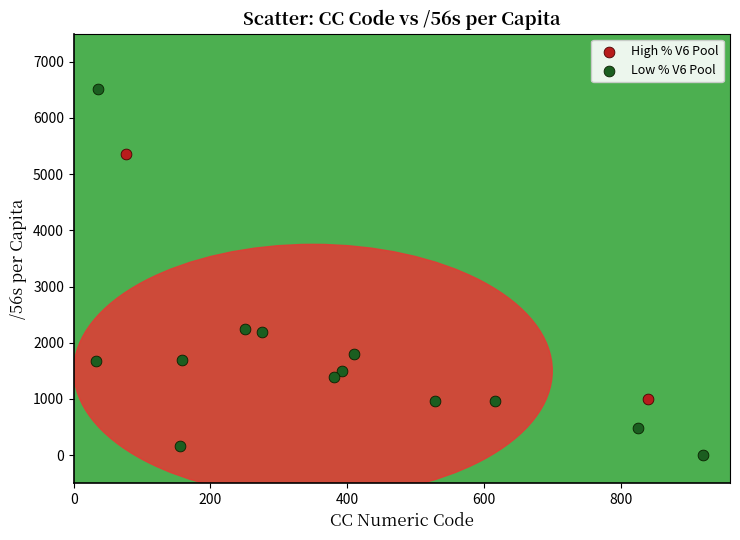

Which series reaches the maximum Y coordinate?

Low % V6 Pool